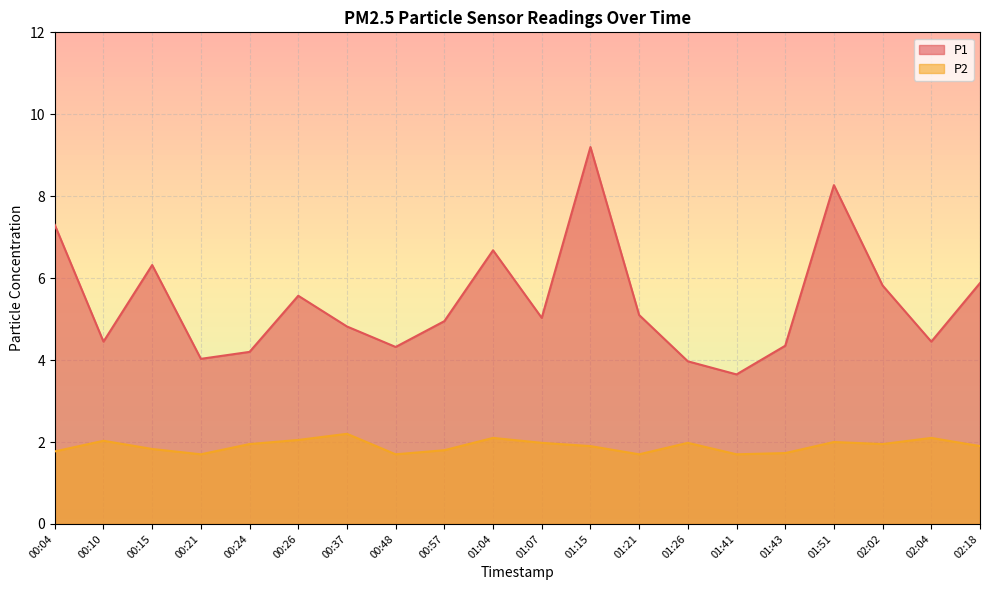

Reading left to right, list all the values displayed in this chart.

P1: 00:04=7.3	00:10=4.5	00:15=6.3	00:21=4.0	00:24=4.2	00:26=5.6	00:37=4.8	00:48=4.3	00:57=5.0	01:04=6.7	01:07=5.0	01:15=9.2	01:21=5.1	01:26=4.0	01:41=3.6	01:43=4.3	01:51=8.3	02:02=5.8	02:04=4.5	02:18=5.9
P2: 00:04=1.8	00:10=2.0	00:15=1.8	00:21=1.7	00:24=1.9	00:26=2.0	00:37=2.2	00:48=1.7	00:57=1.8	01:04=2.1	01:07=2.0	01:15=1.9	01:21=1.7	01:26=2.0	01:41=1.7	01:43=1.7	01:51=2.0	02:02=1.9	02:04=2.1	02:18=1.9